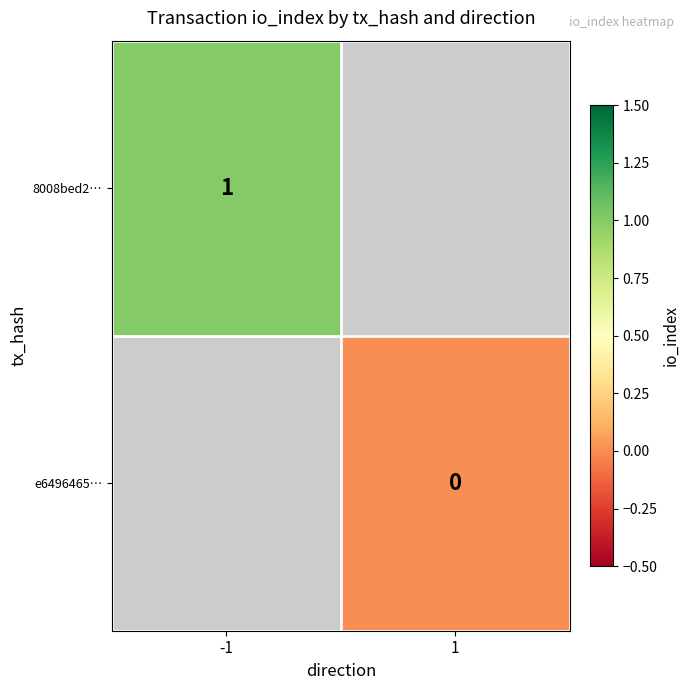

What is the maximum value shown in the chart?

1.0